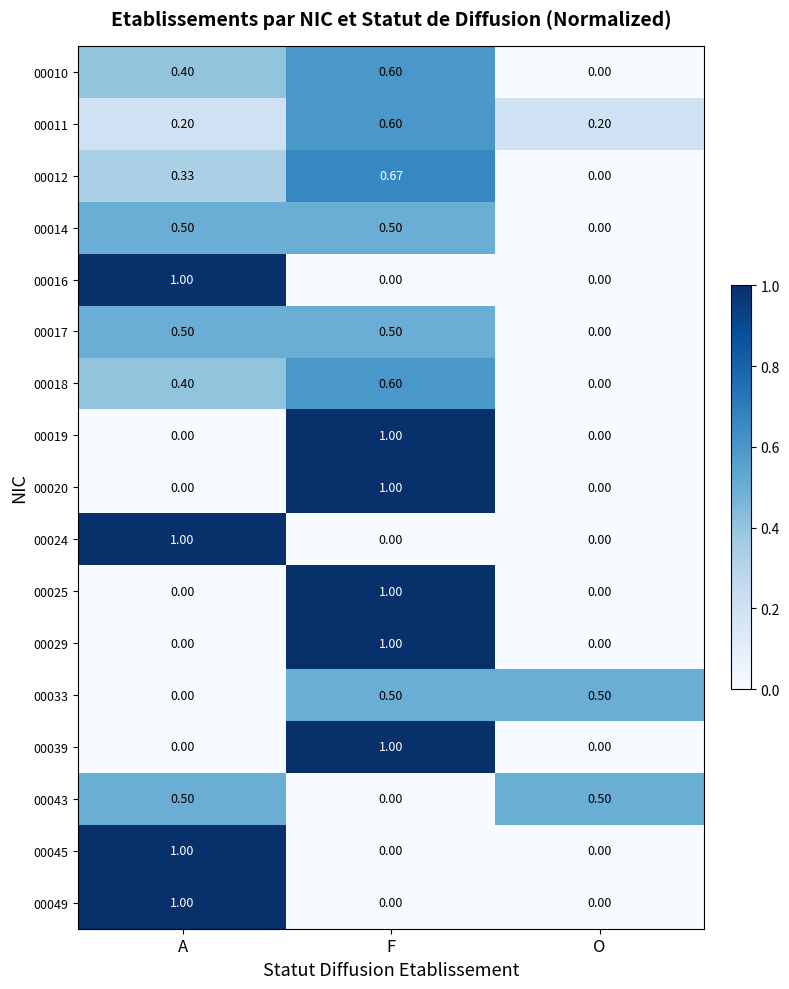

Which category has the highest value in the 00018 series?

F